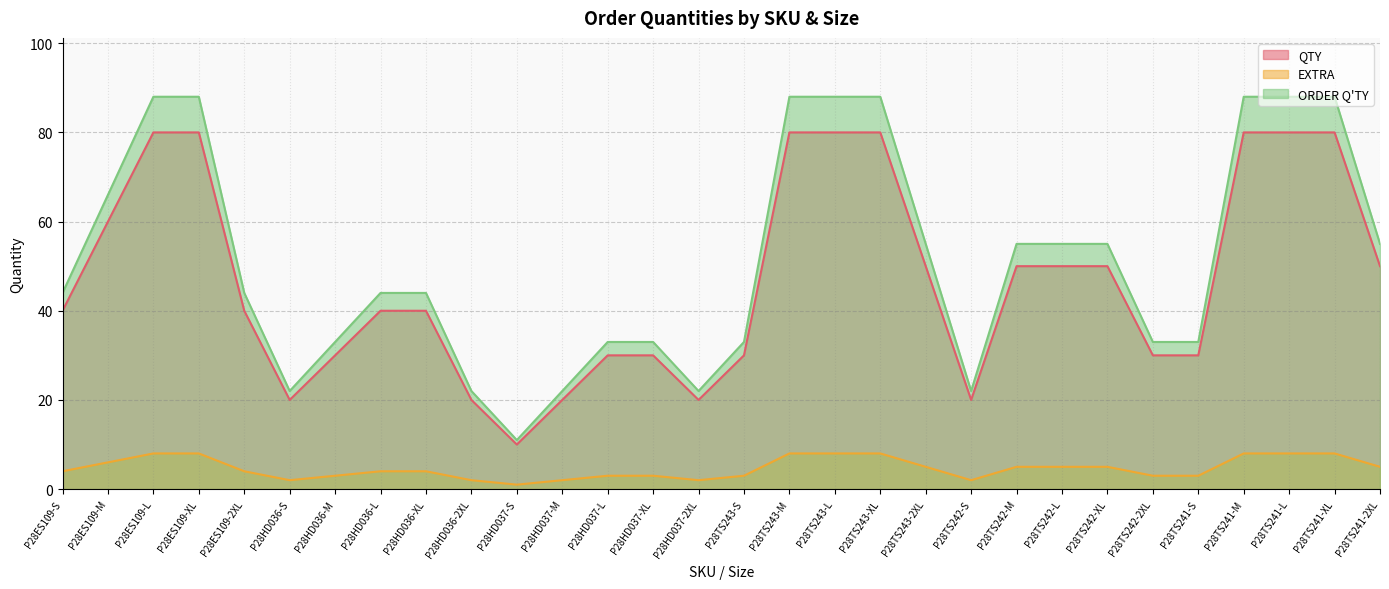

How many ORDER Q'TY values are between 33 and 88?

24